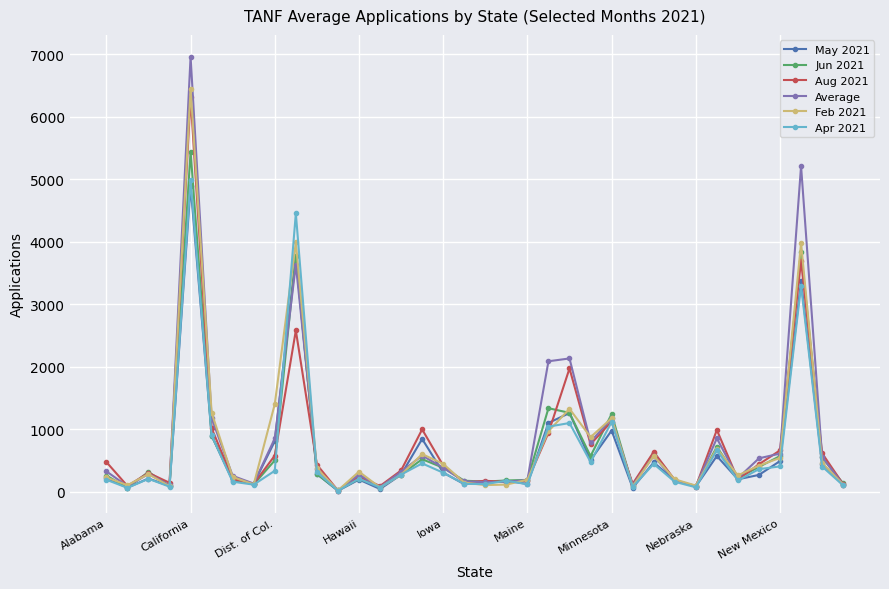

What is the highest value of the Feb 2021 series?

6442.0